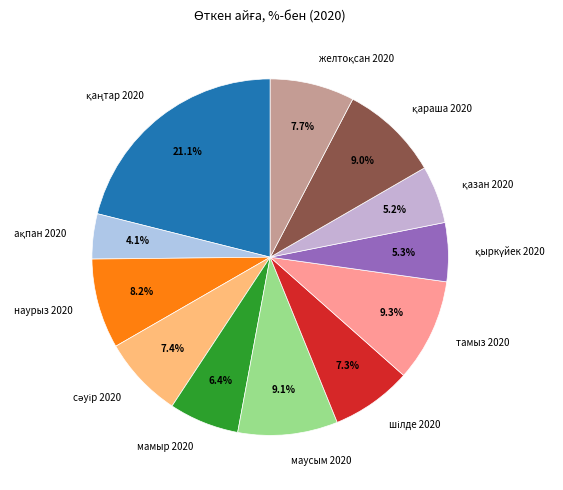

Is there any slice that represents more than half of the pie?

No